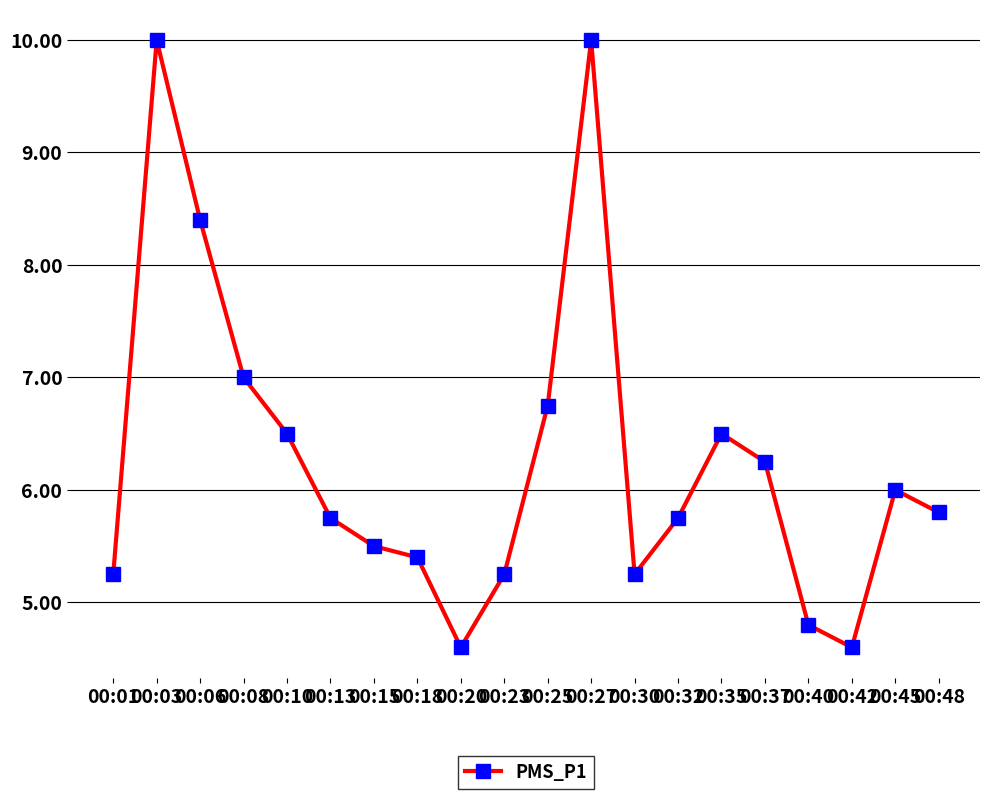

Is this an area chart (filled region under the line)?

No